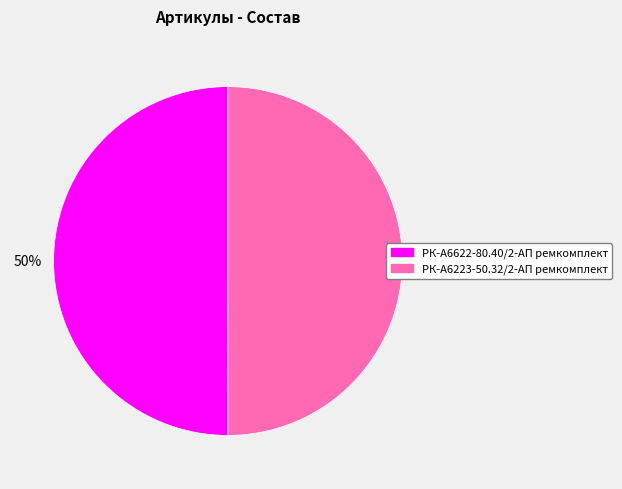

To the nearest percent, what percentage of the pie is РК-А6622-80.40/2-АП ремкомплект?

50%